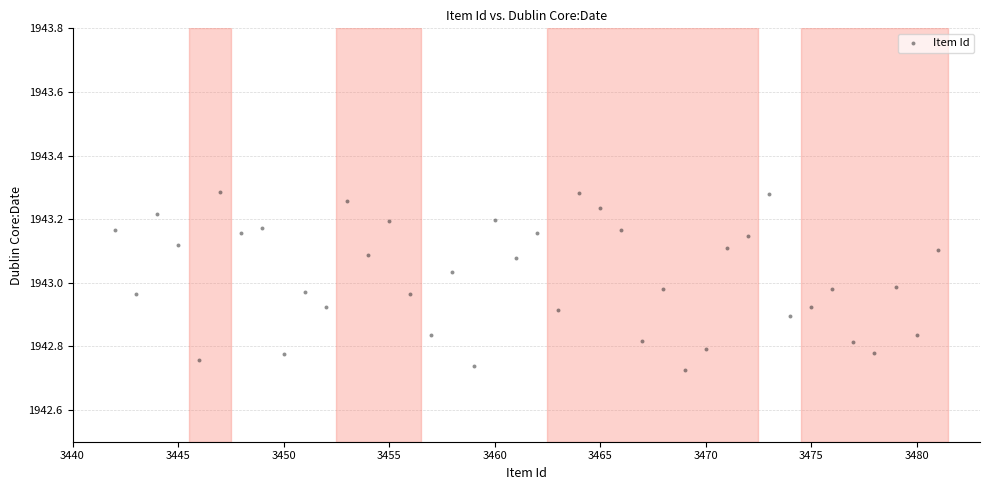

What is the range of Y values (max minus min)?

0.6